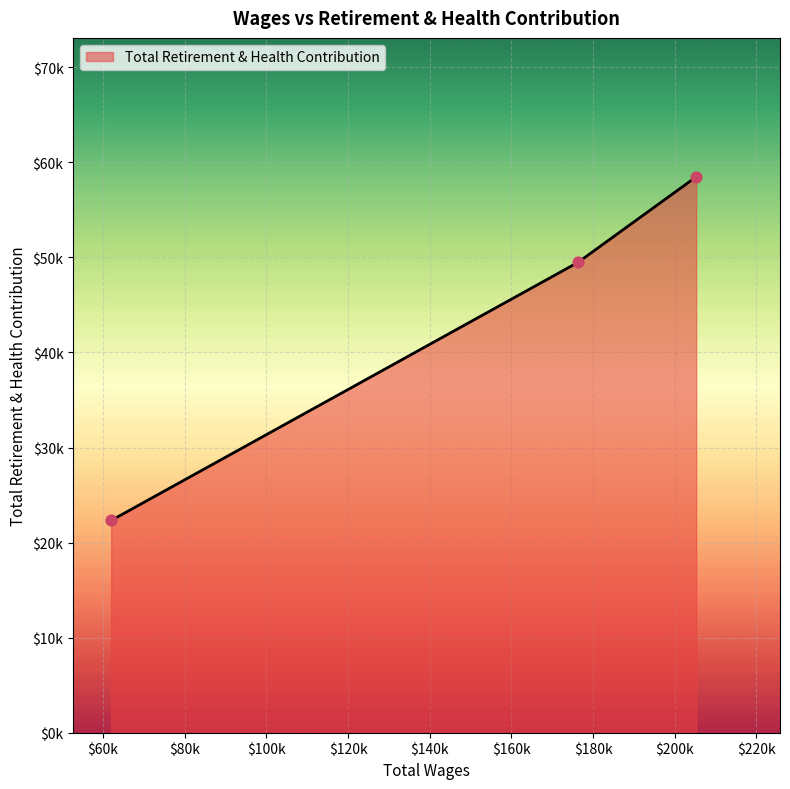

Does the chart have visible grid lines?

Yes